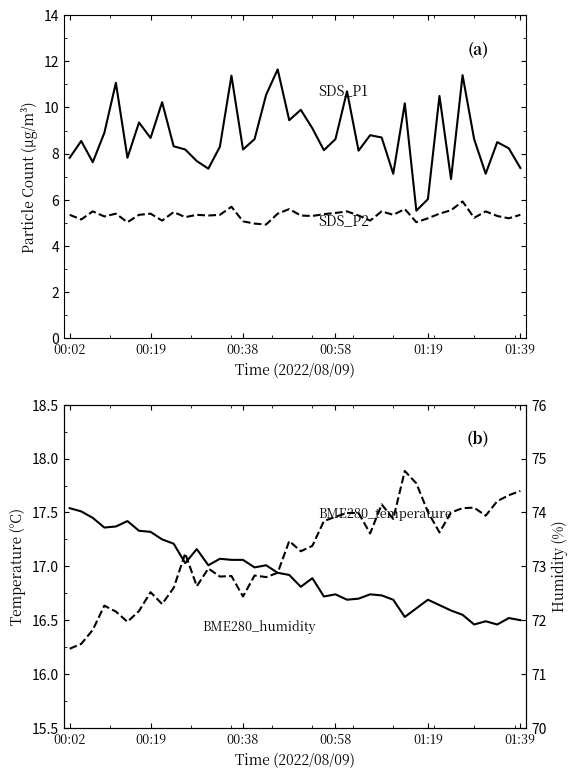

At which category is the sum across all series the highest?

34